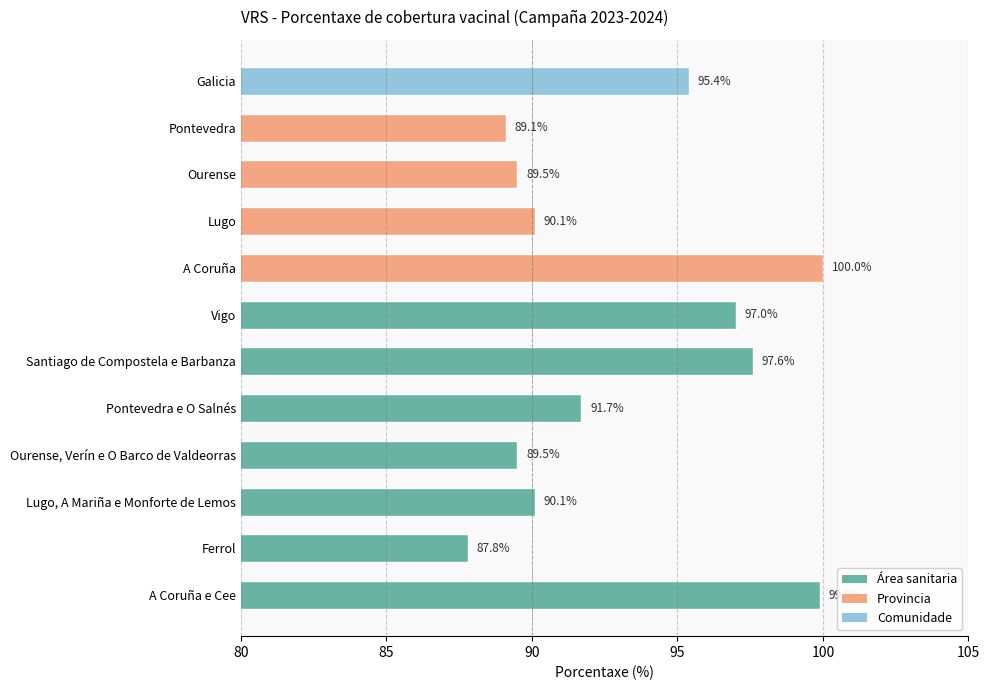

Count the number of categories in the chart.

12